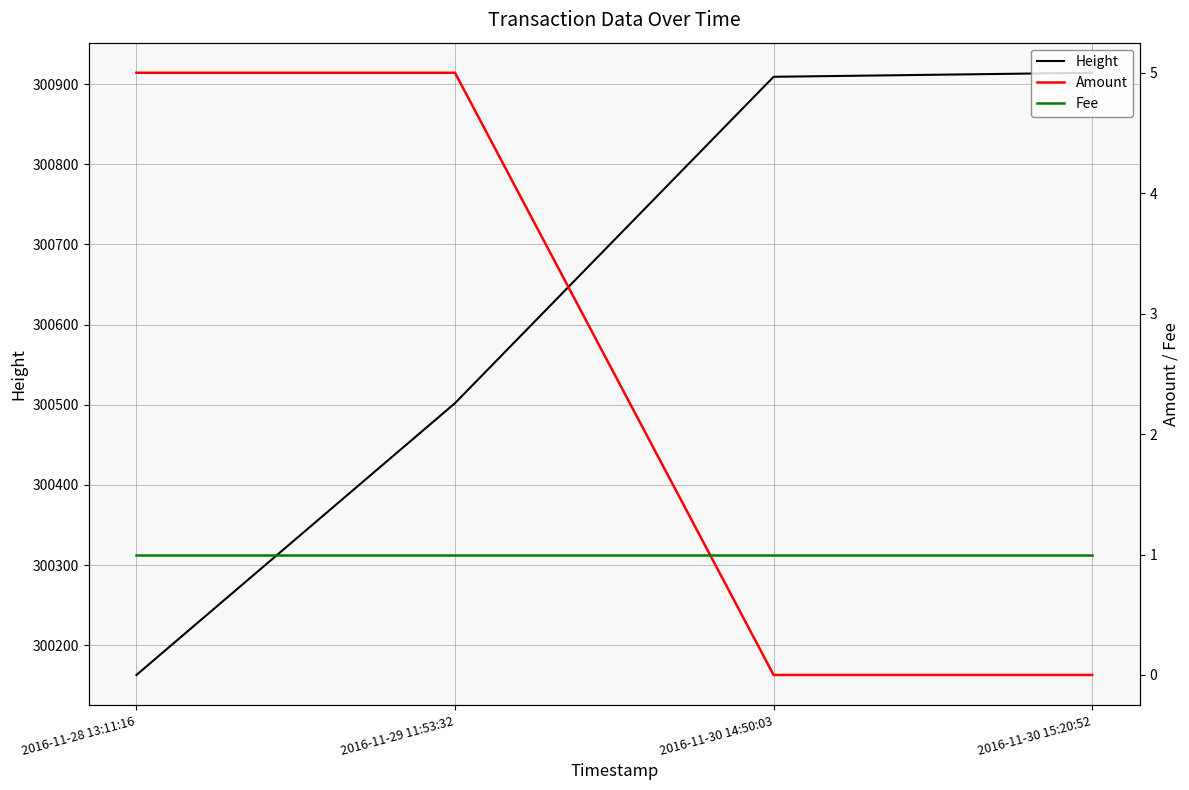

How many series are shown in this chart?

3